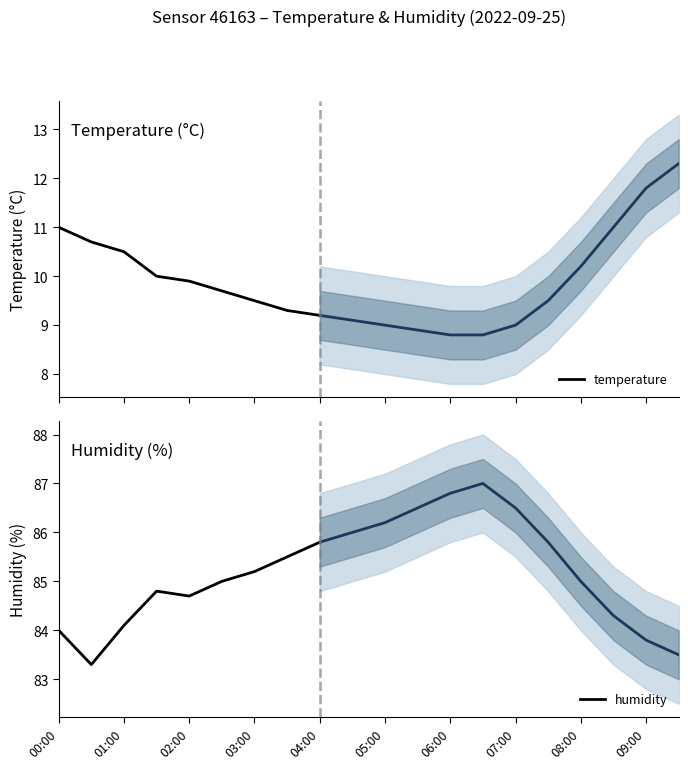

Reading left to right, list all the values displayed in this chart.

temperature: 11.0	10.7	10.5	10.0	9.9	9.7	9.5	9.3	9.2
humidity: 84.0	83.3	84.1	84.8	84.7	85.0	85.2	85.5	85.8